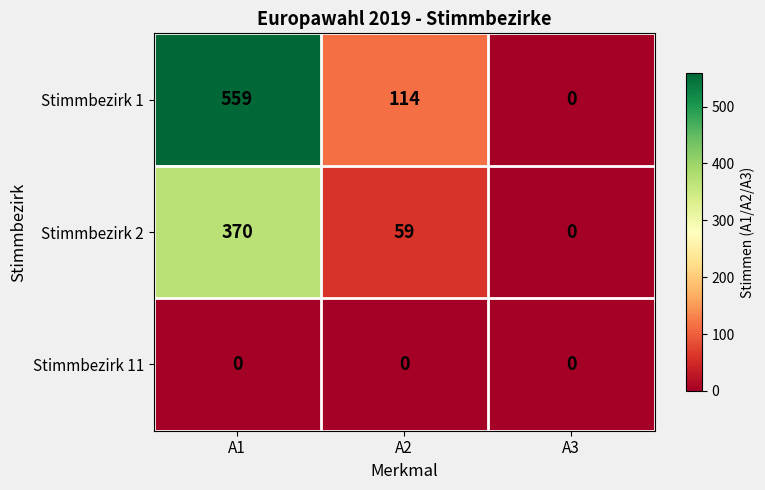

True or false: Stimmbezirk 2 has a value of 59 at A2.

True